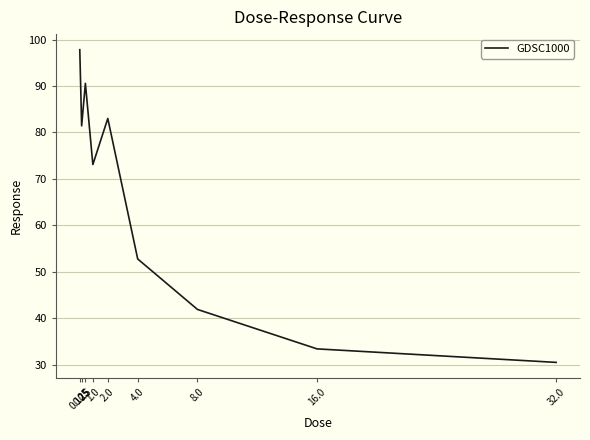

The value at 0.5 is 59.7. True or false?

False